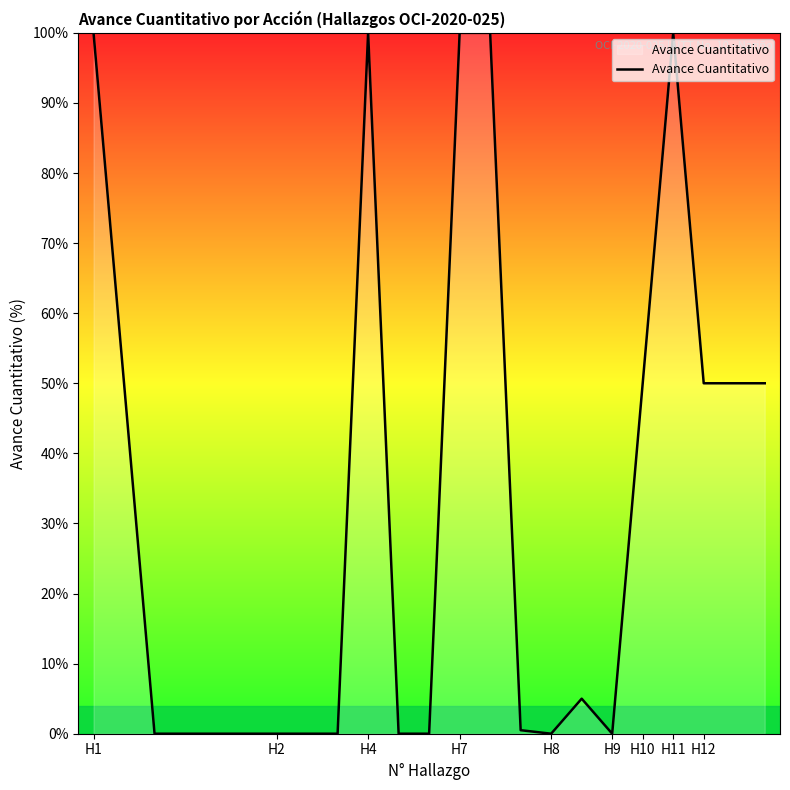

What is the greatest value displayed?

100.0